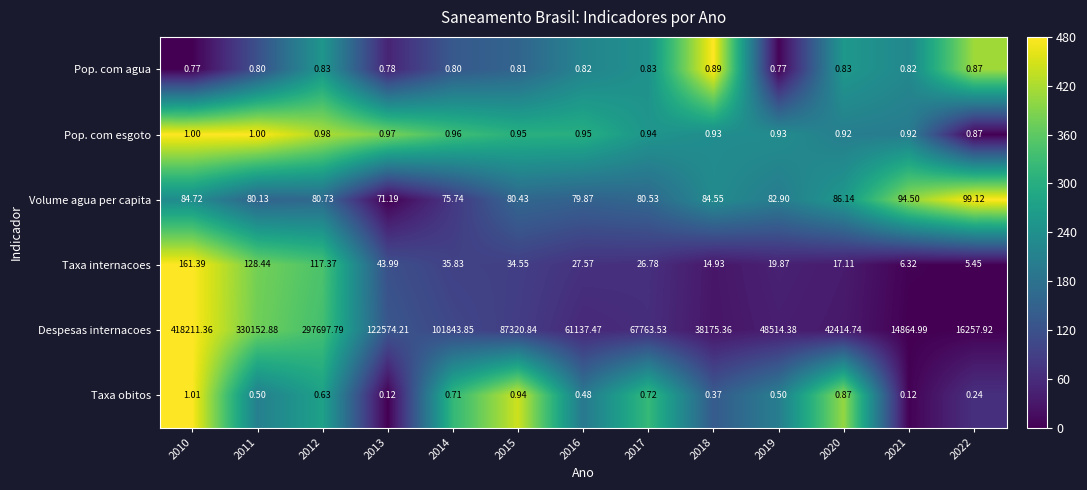

Is the value of Pop. com agua at 2015 greater than the value of Taxa internacoes at 2019?

No